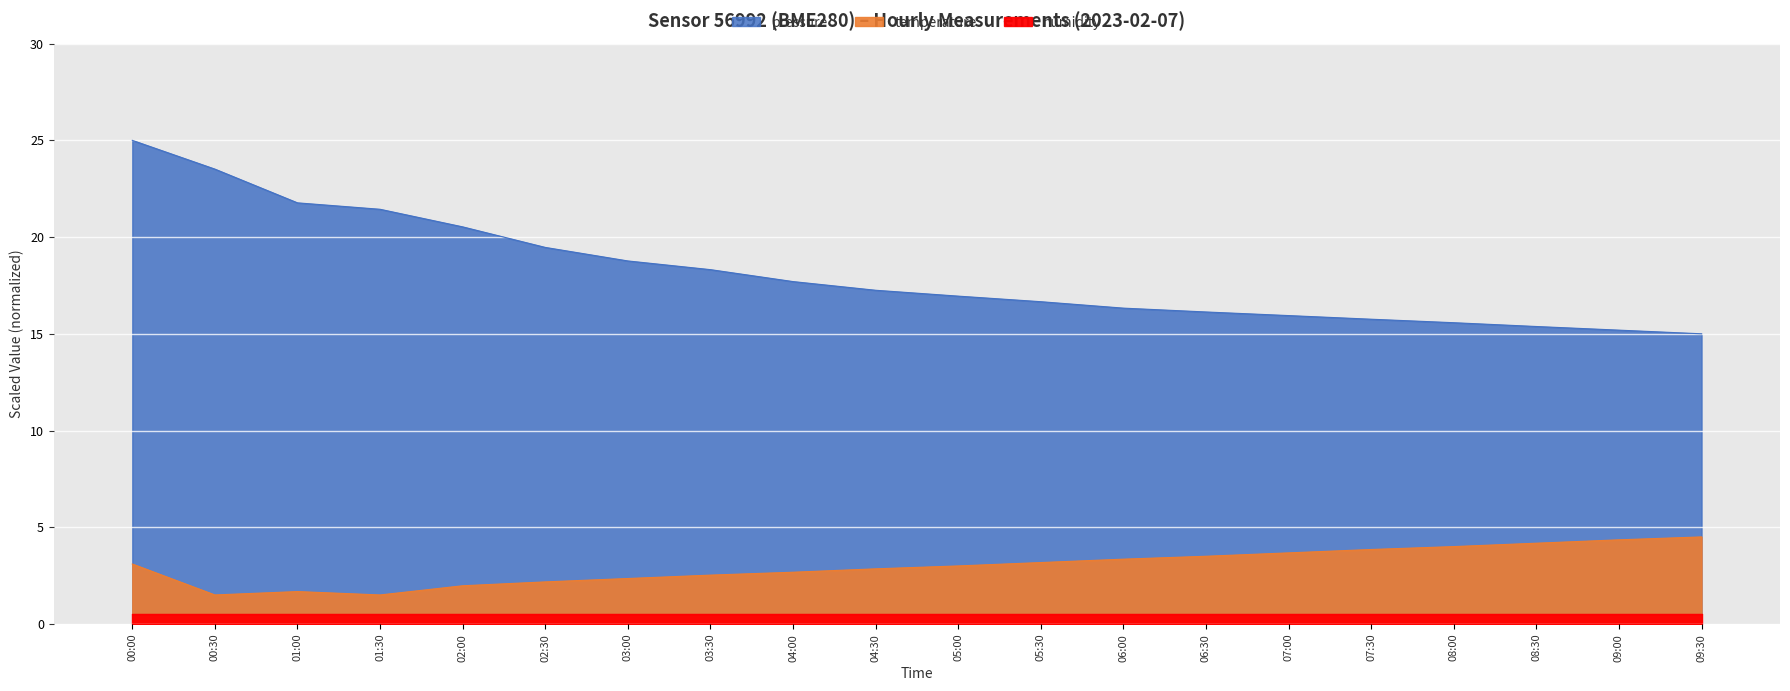

The temperature series shows 0.7 at 01:00. True or false?

False